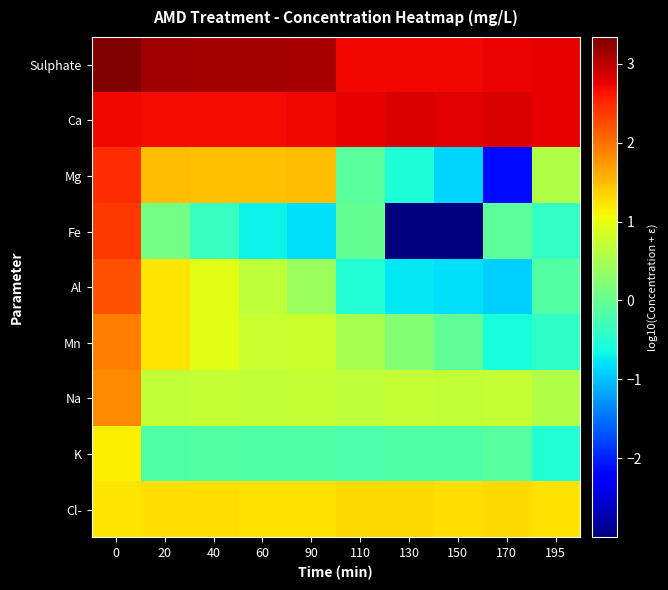

Which series has the largest total across all categories?

Sulphate